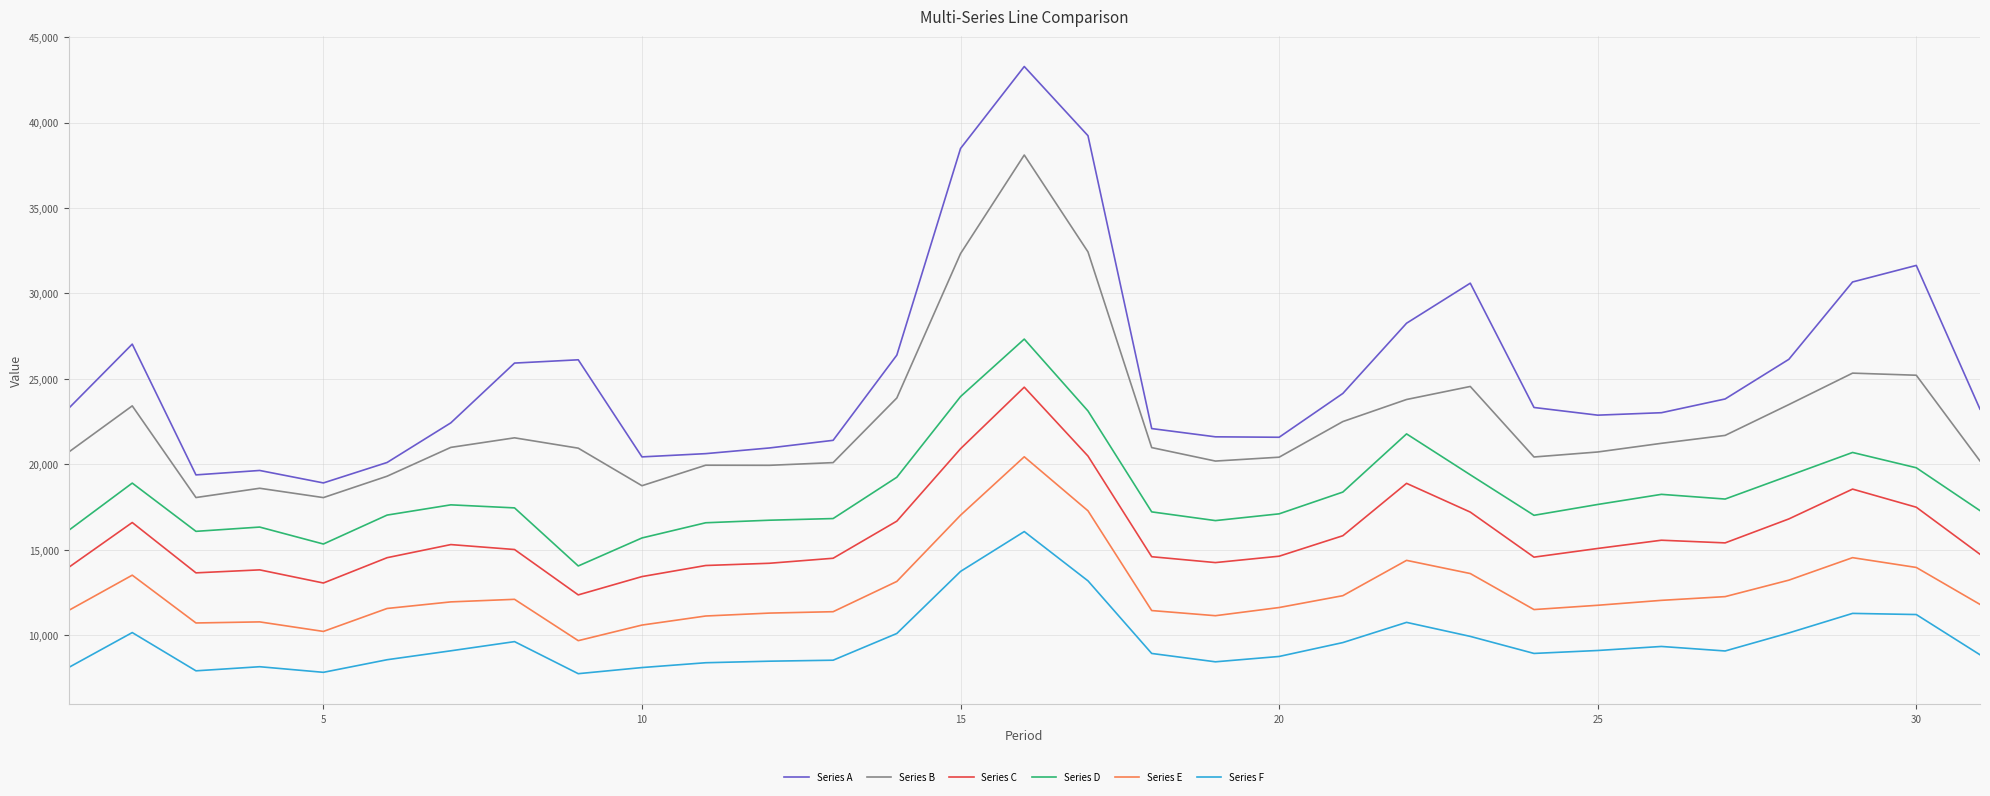

Which series has the largest total across all categories?

Series A